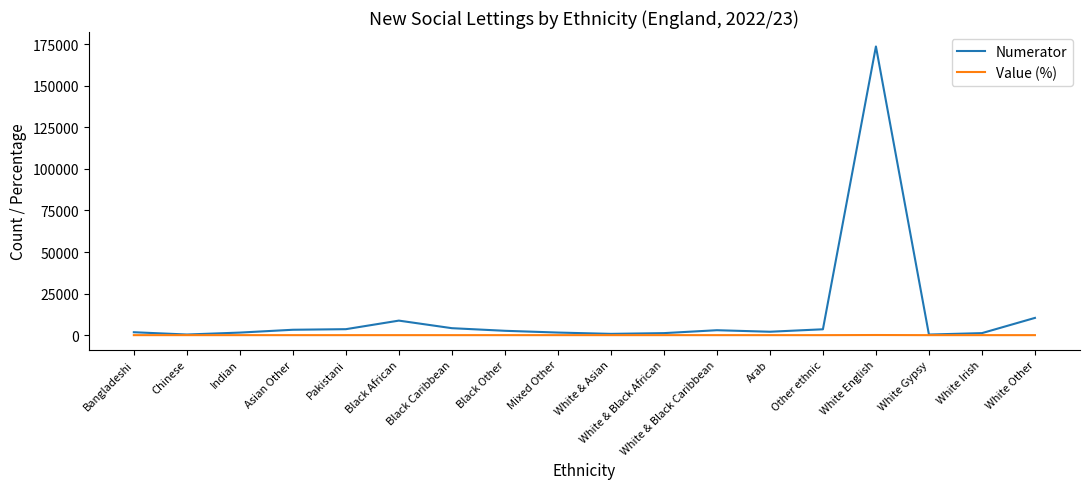

Which series changed the most between Black African and Black Caribbean?

Numerator